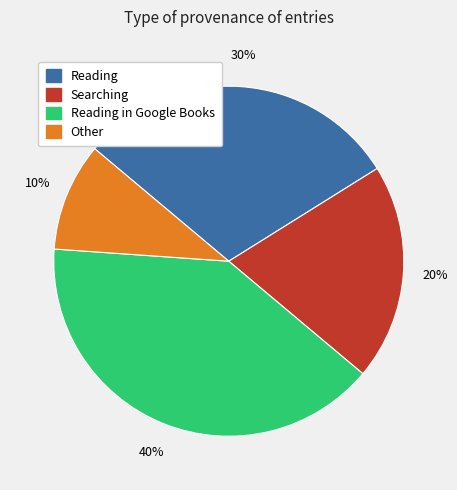

To the nearest percent, what is the average slice percentage?

25%